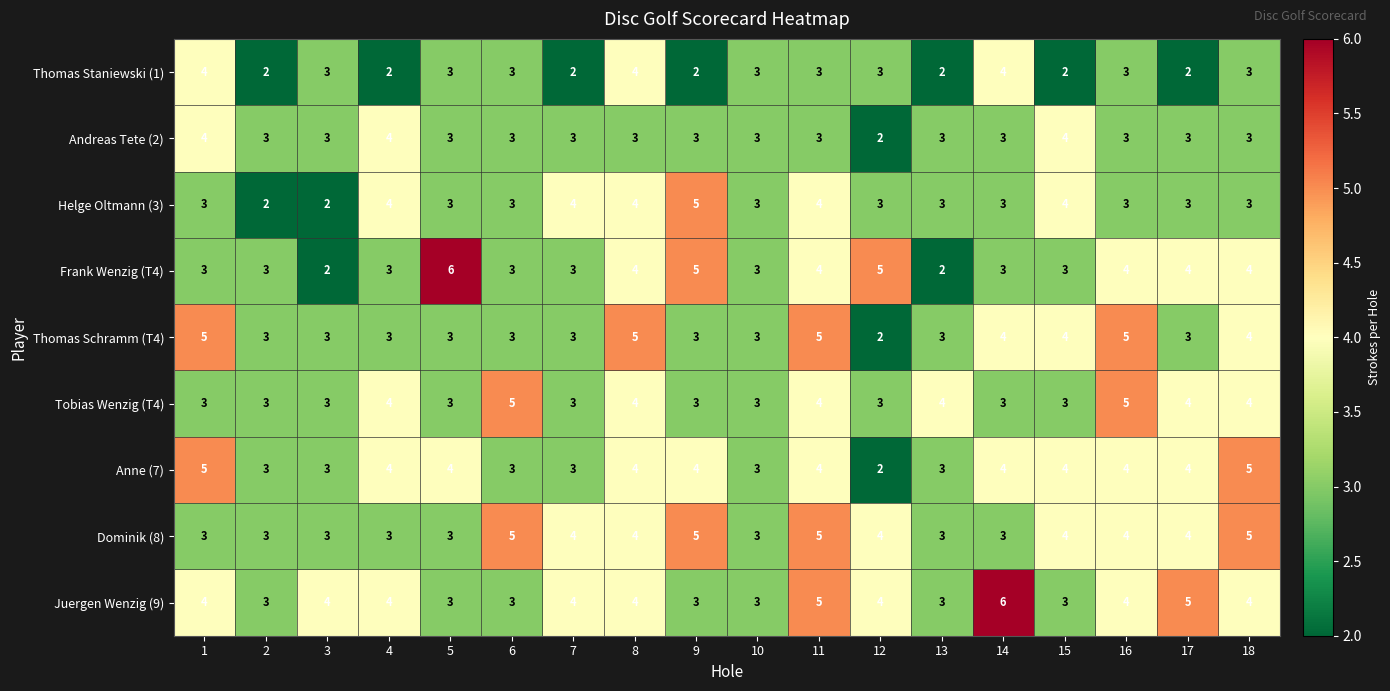

How many distinct data groups are displayed?

9